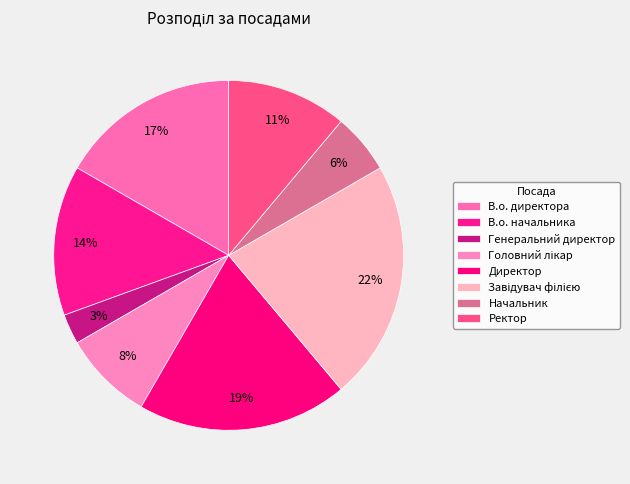

Rank the categories by value from highest to lowest.

Завідувач філією, Директор, В.о. директора, В.о. начальника, Ректор, Головний лікар, Начальник, Генеральний директор